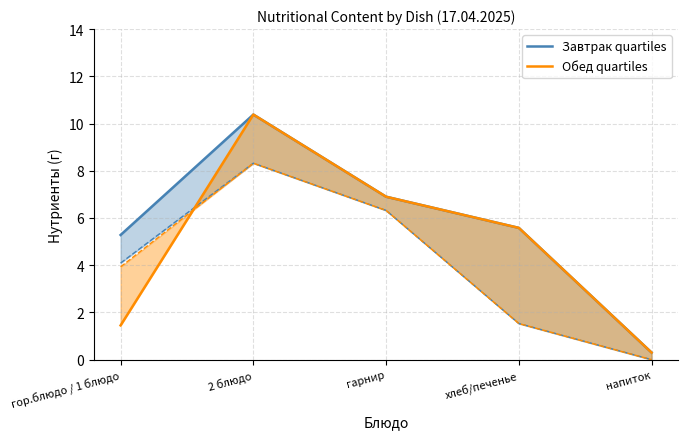

How many data points in Обед quartiles are less than 5?

2